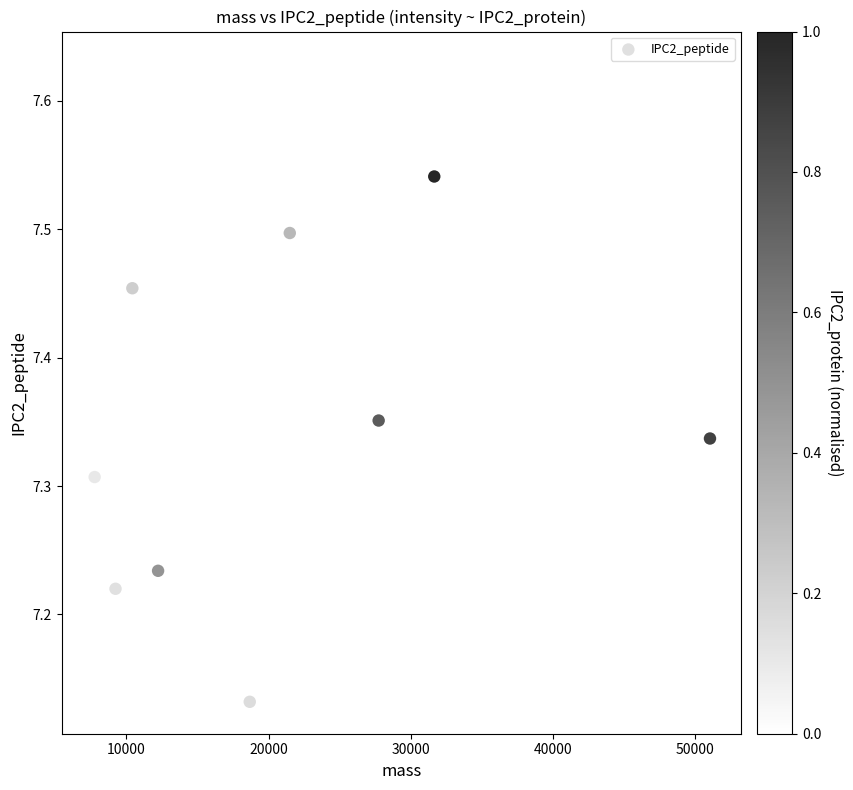

What is the range of X values (max minus min)?

43439.4